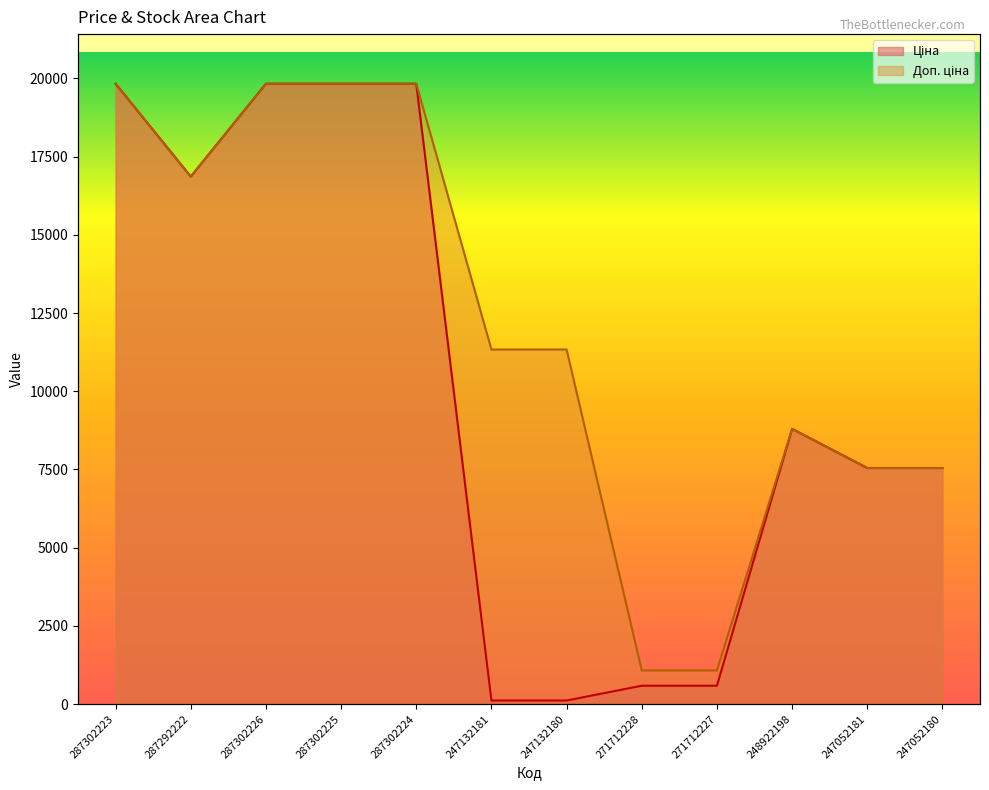

At which category does Ціна reach its first local valley?

287292222